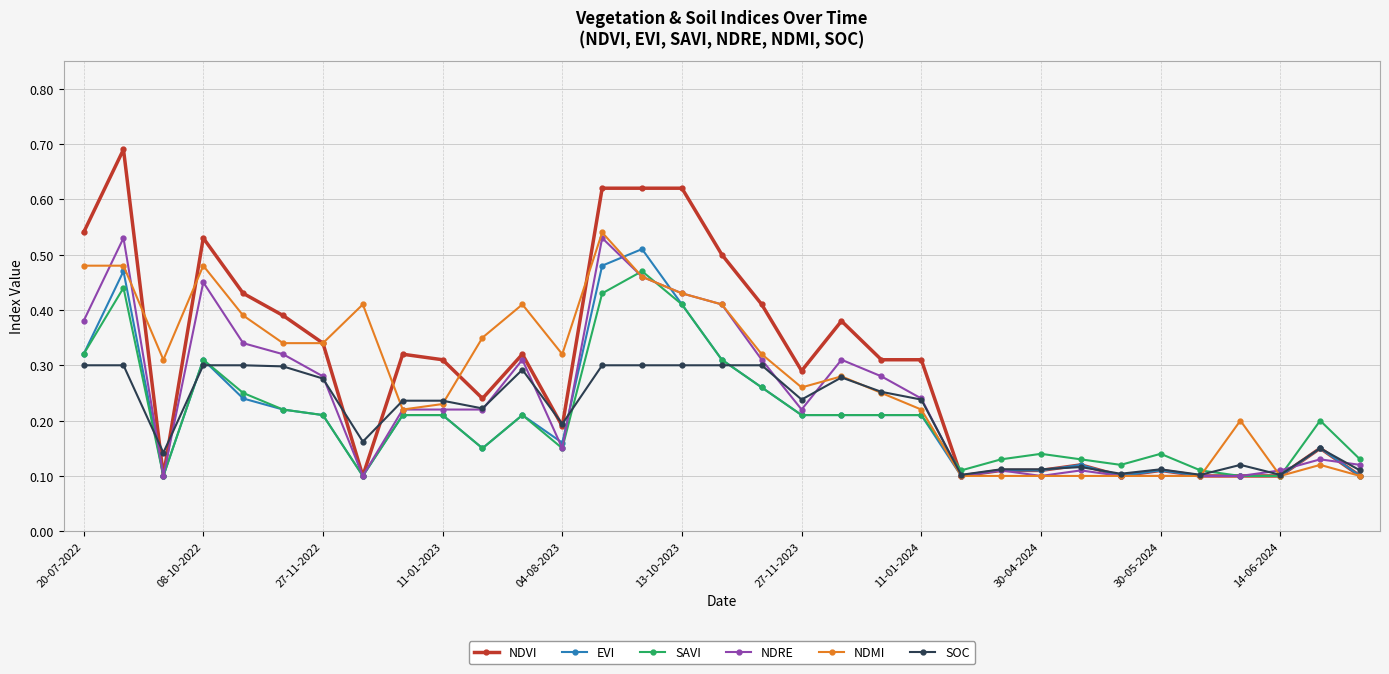

What are all the series names shown in the legend?

NDVI, EVI, SAVI, NDRE, NDMI, SOC